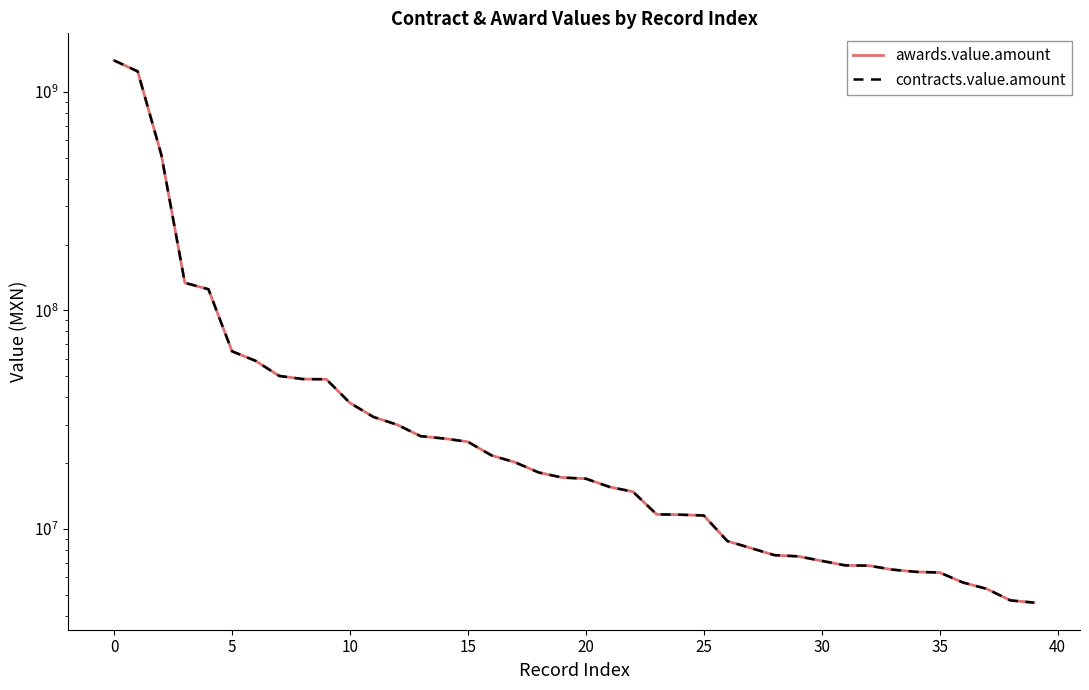

The value of contracts.value.amount at 35 is 10297802. True or false?

False